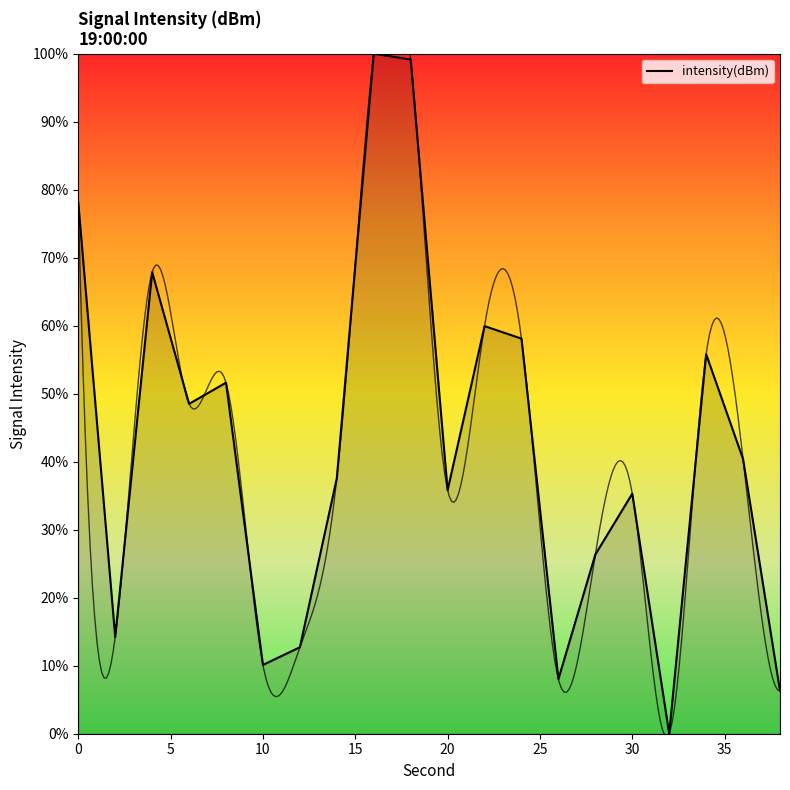

How many interior local valleys (lower than both neighbors) does the data have?

6